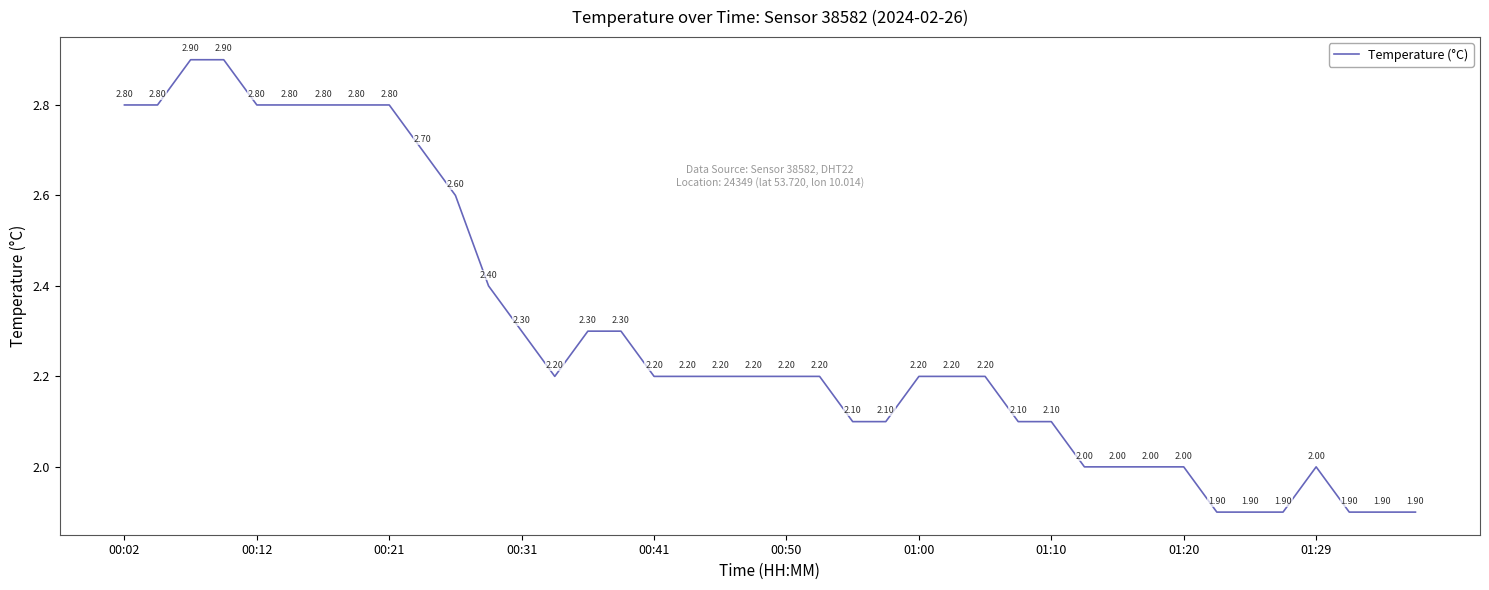

What is the difference between the maximum and minimum values?

1.0